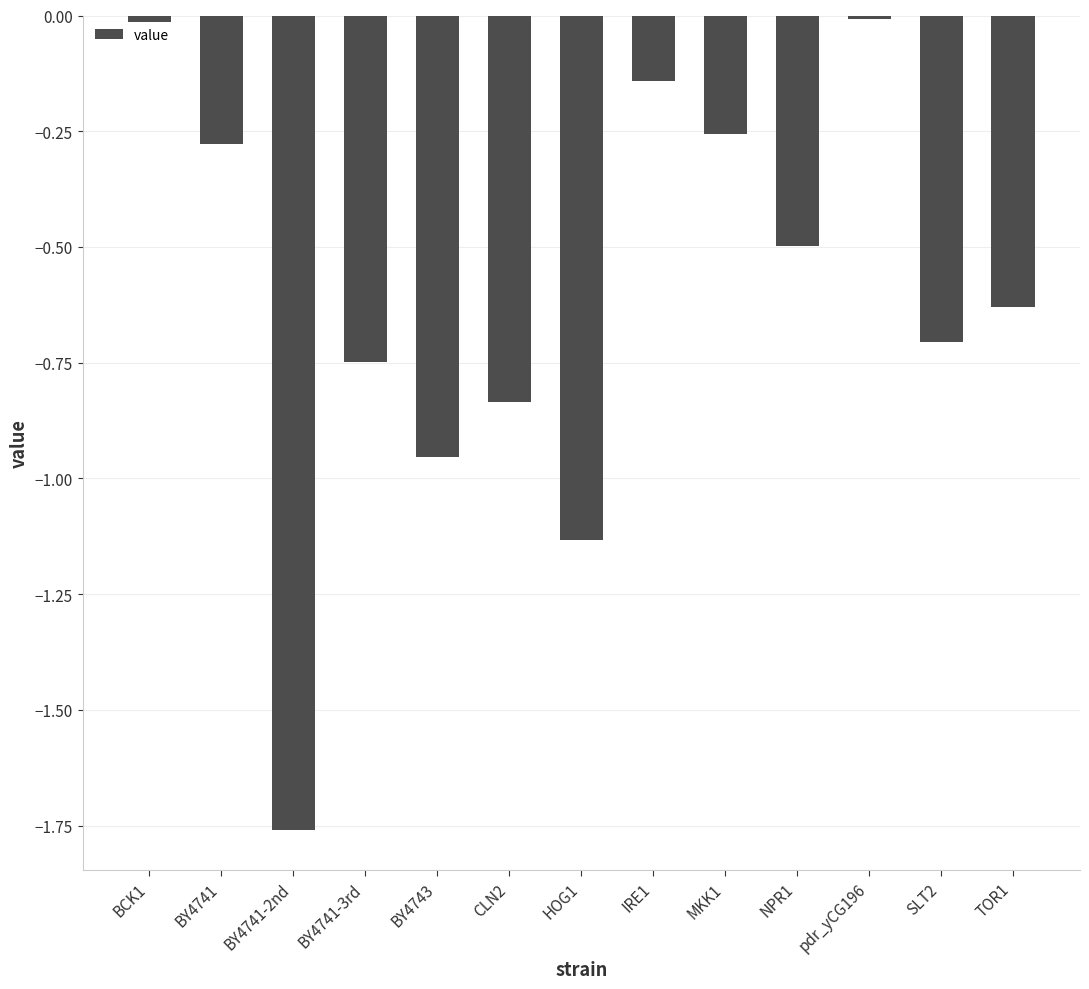

What position from the right is HOG1?

7